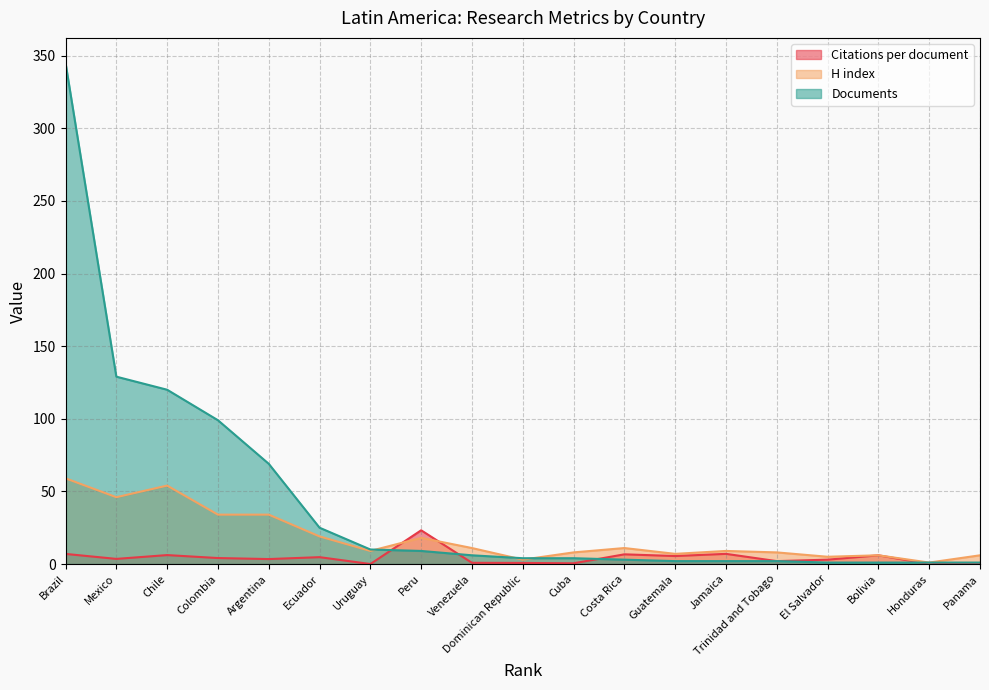

What is the sum of all H index values?

348.0